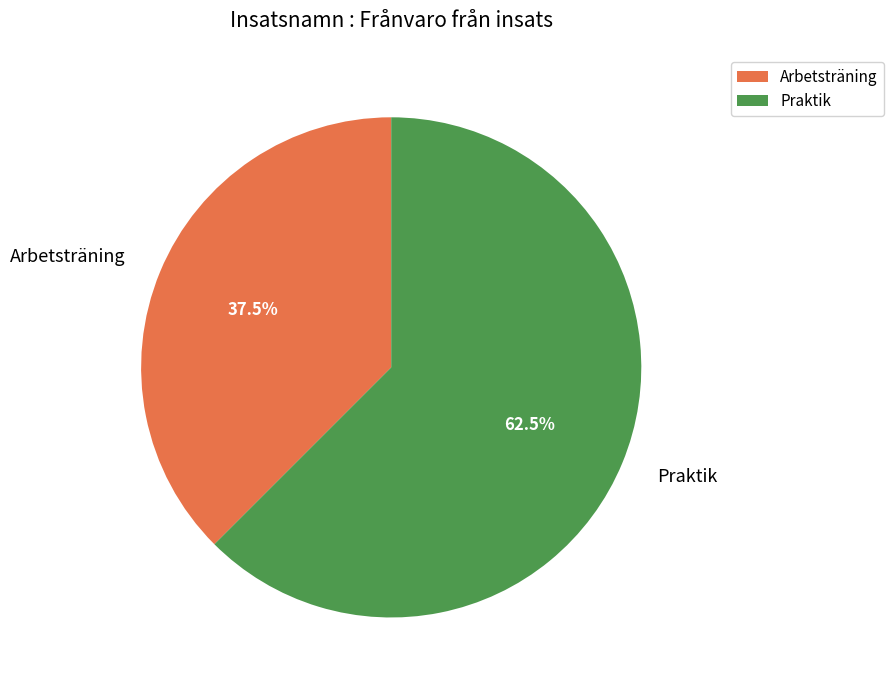

How much of the chart is everything except Arbetsträning?

62.5%